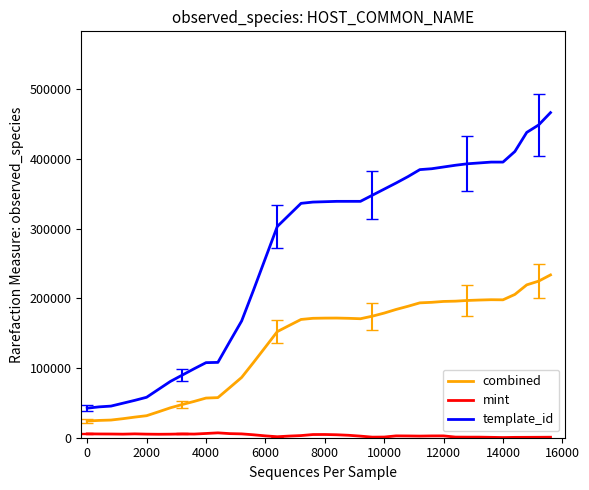

List the series in order of their peak value, highest first.

template_id, combined, mint